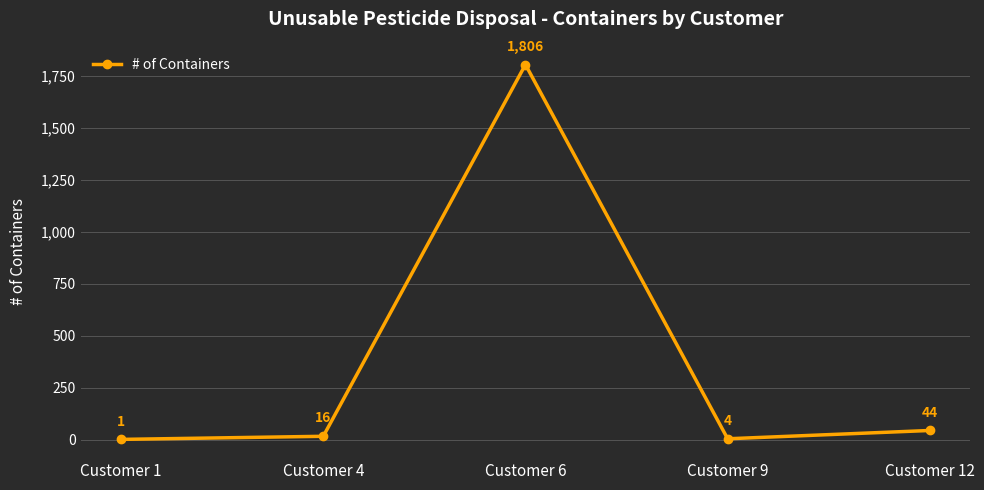

How many points are higher than both their immediate neighbors (excluding endpoints)?

1